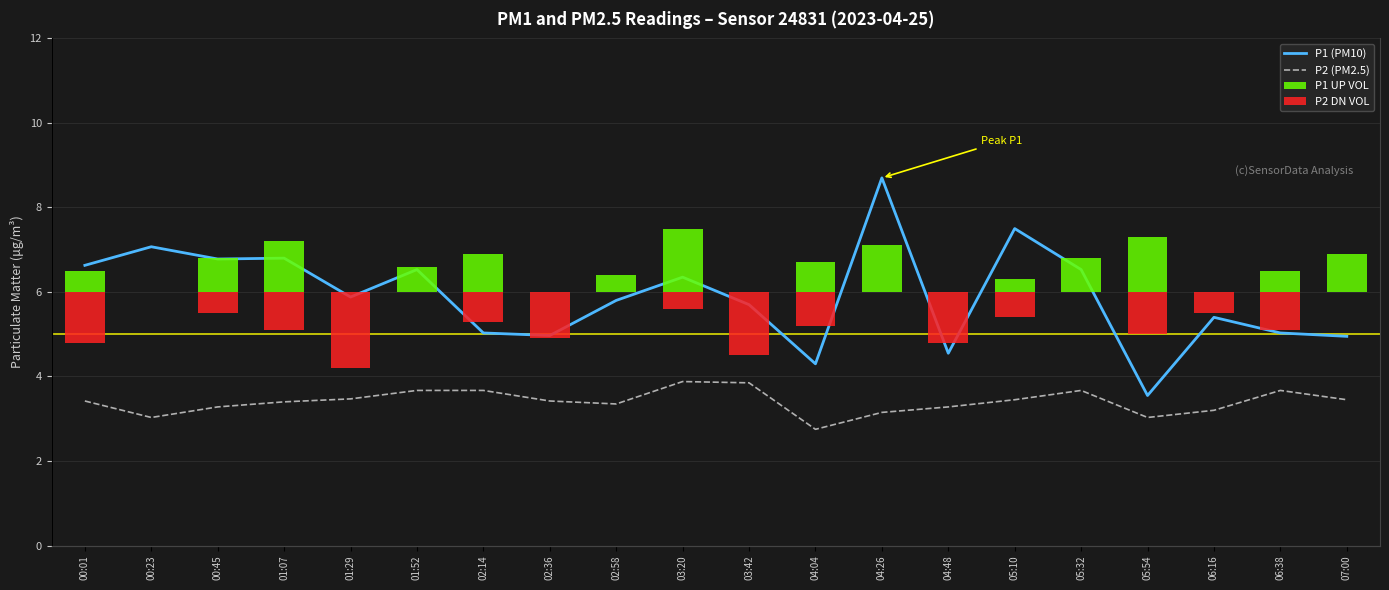

At how many categories does at least one series exceed 0?

20